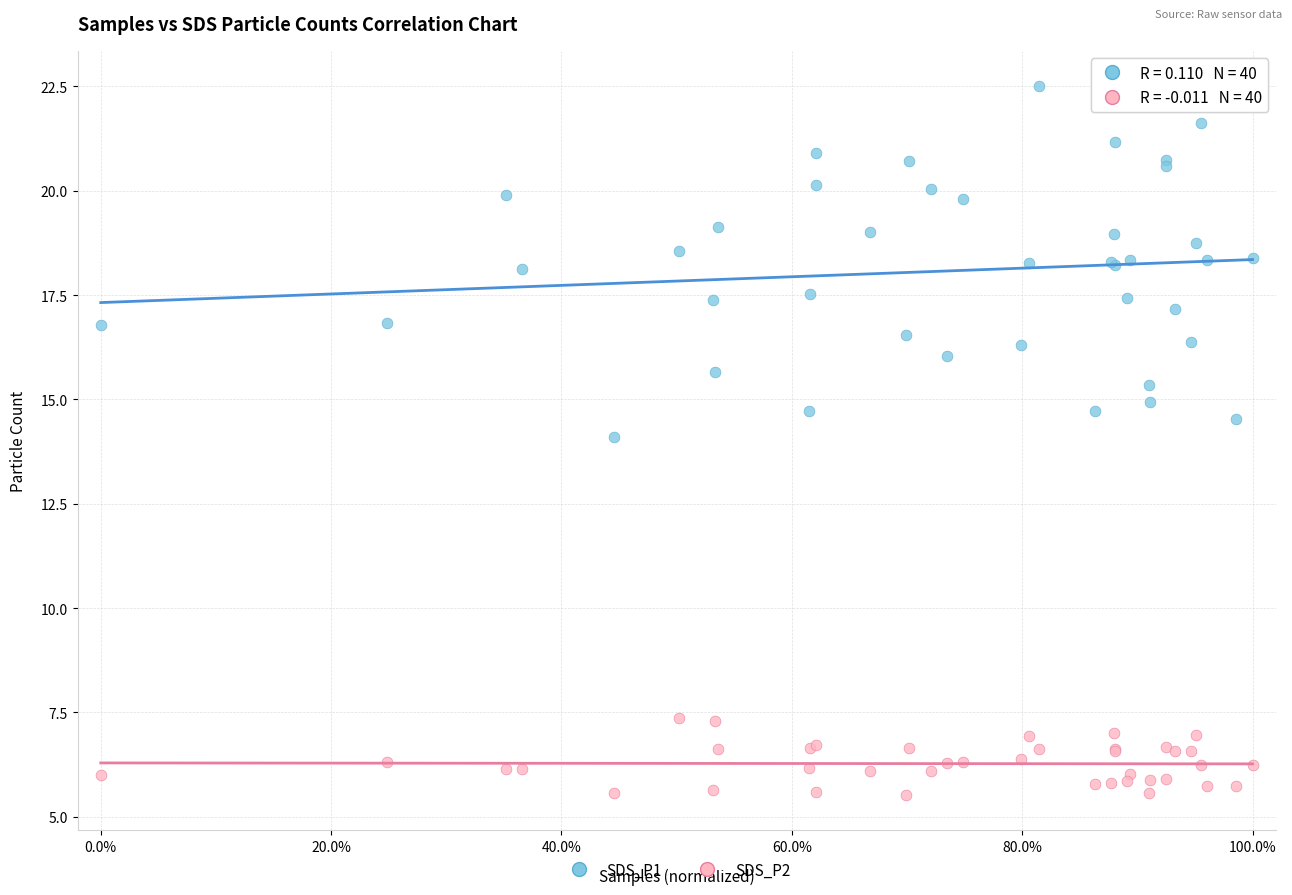

Which series reaches the minimum Y coordinate?

SDS_P2